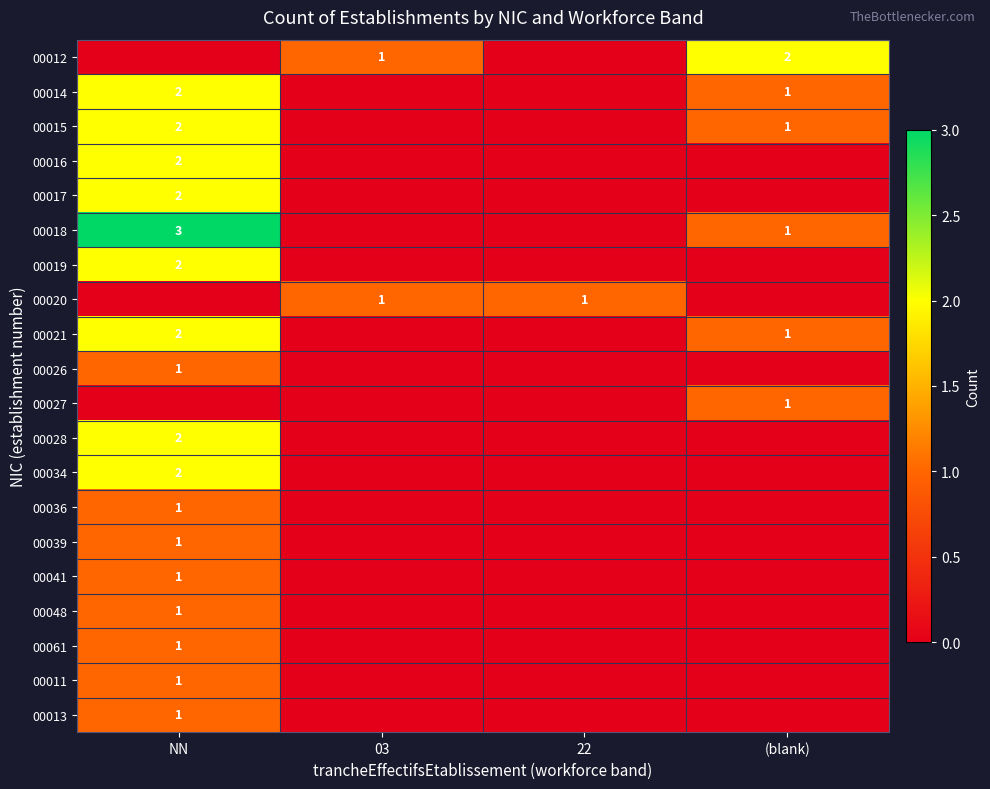

The value of 00012 at 03 is 2. True or false?

False